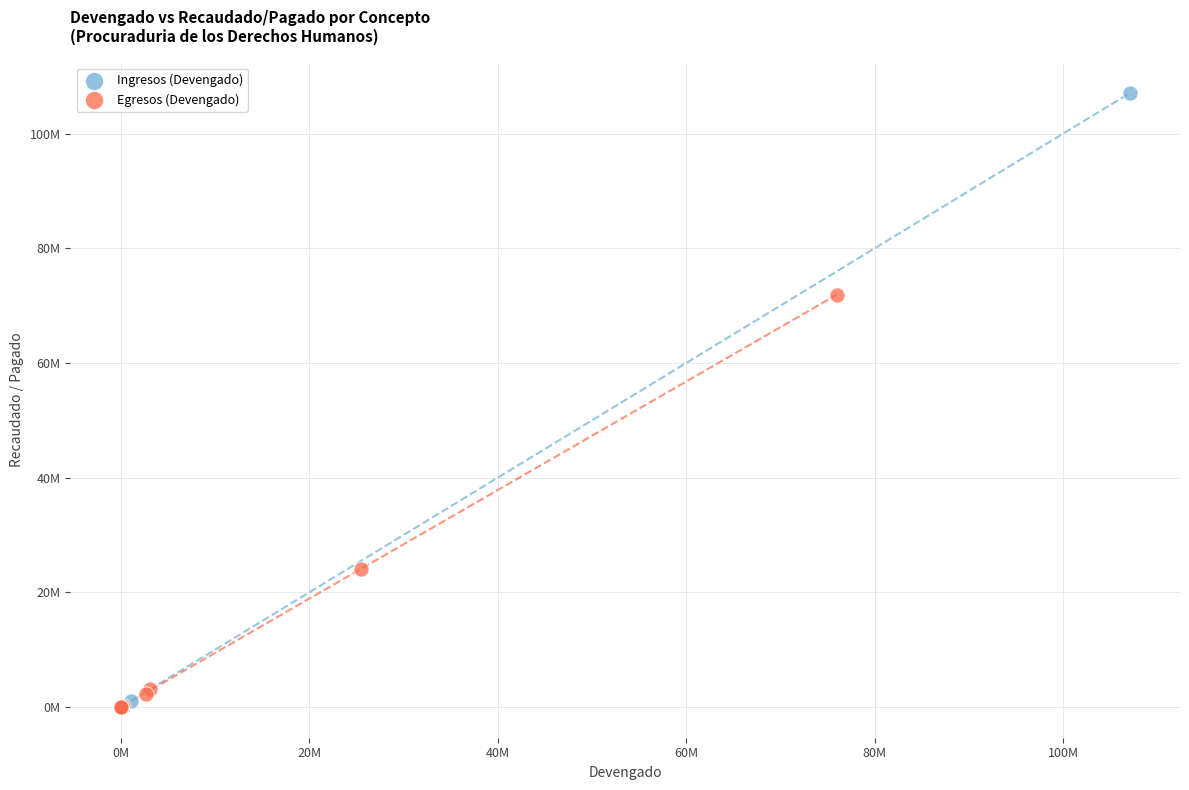

What are all the series names shown in the legend?

Ingresos (Devengado), Egresos (Devengado)